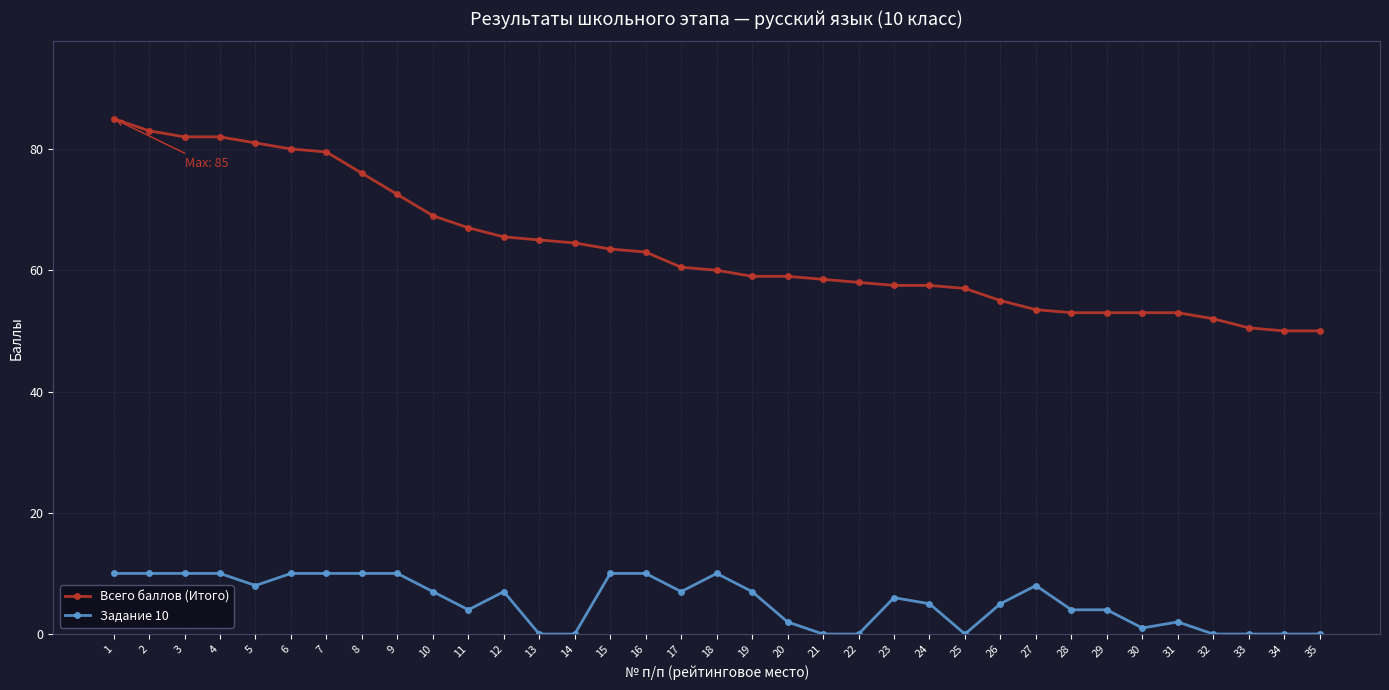

What is the approximate value of Задание 10 at 6?

10.0